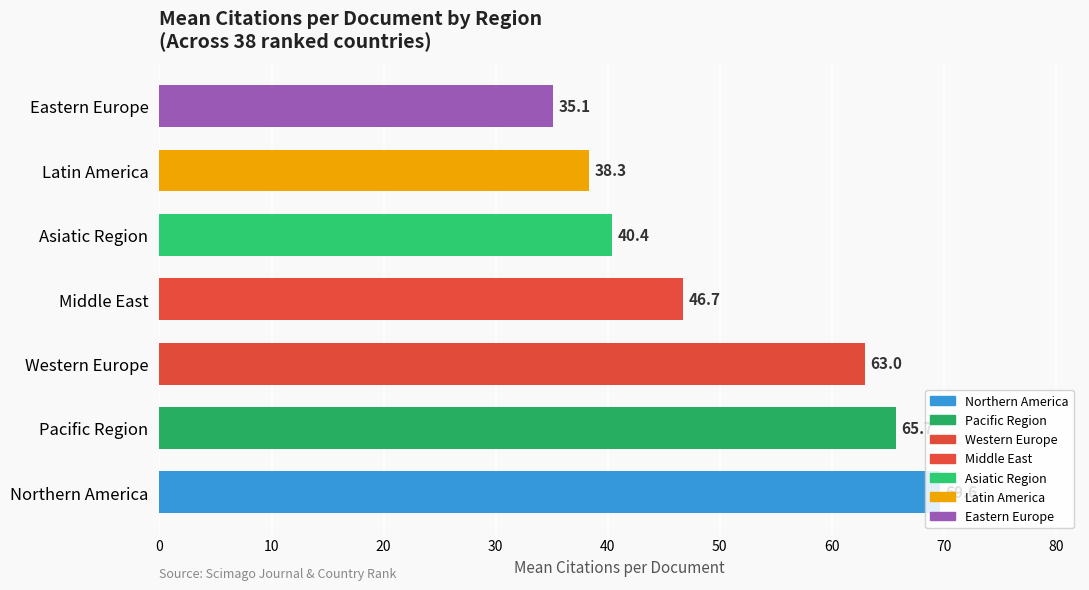

What is the difference between the maximum and minimum values?

34.5